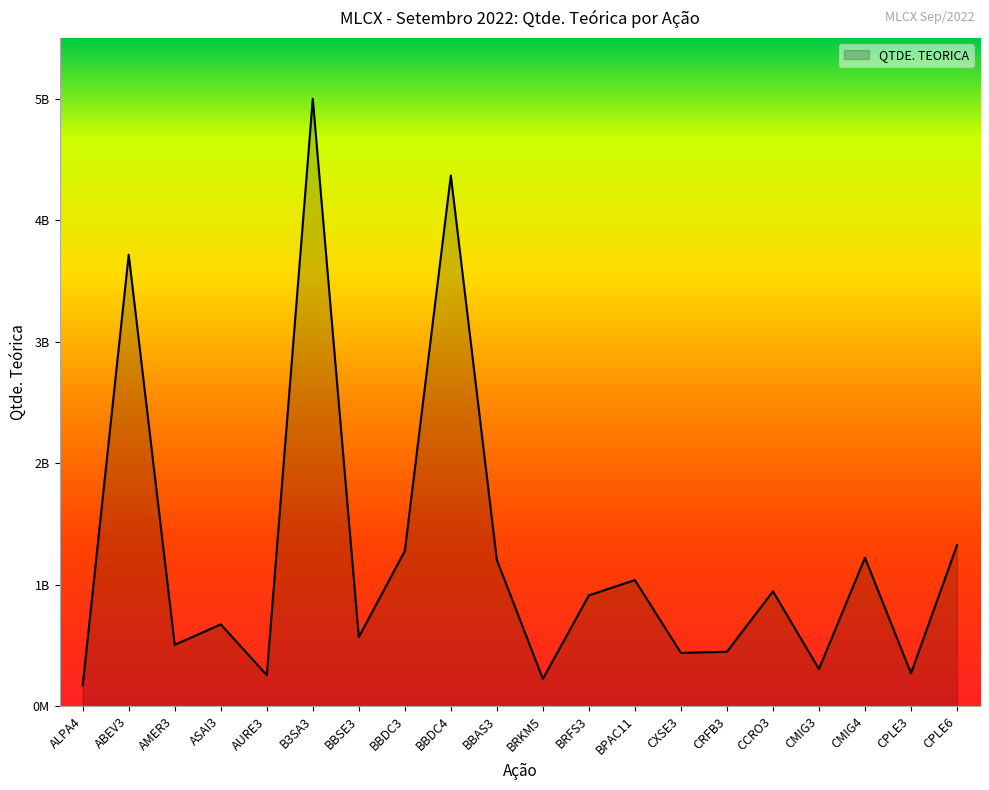

What is the label of the 13th point from the left?

BPAC11